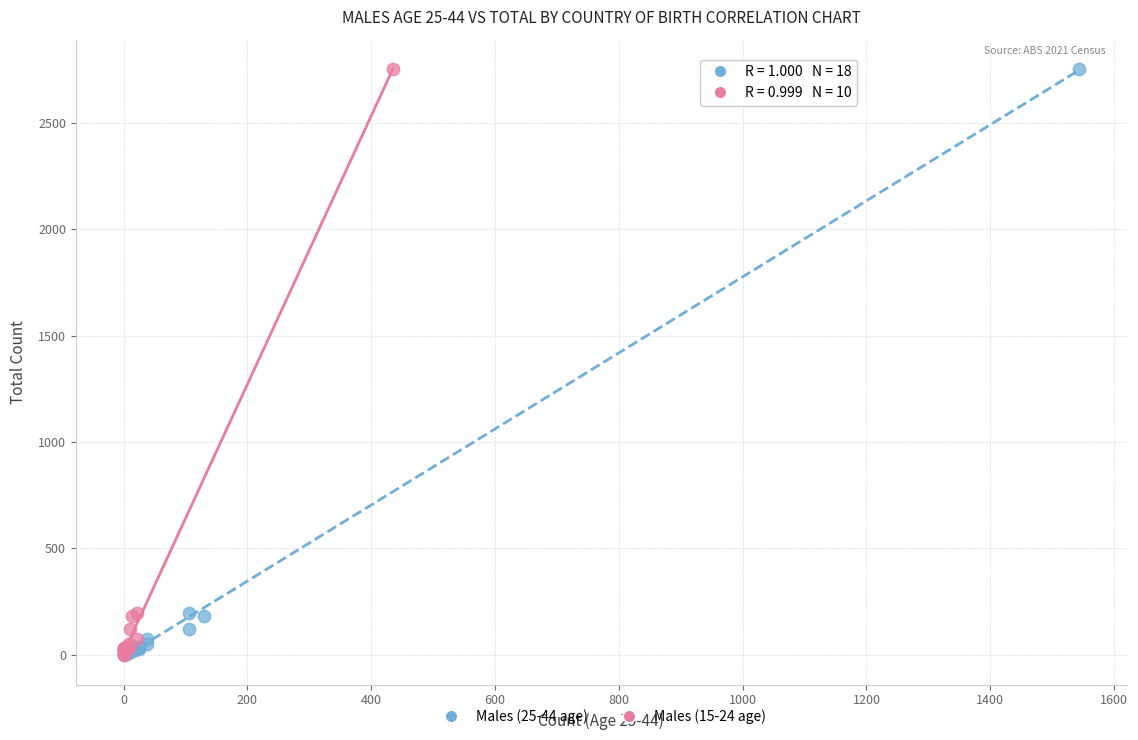

What are all the series names shown in the legend?

Males (25-44 age), Males (15-24 age)